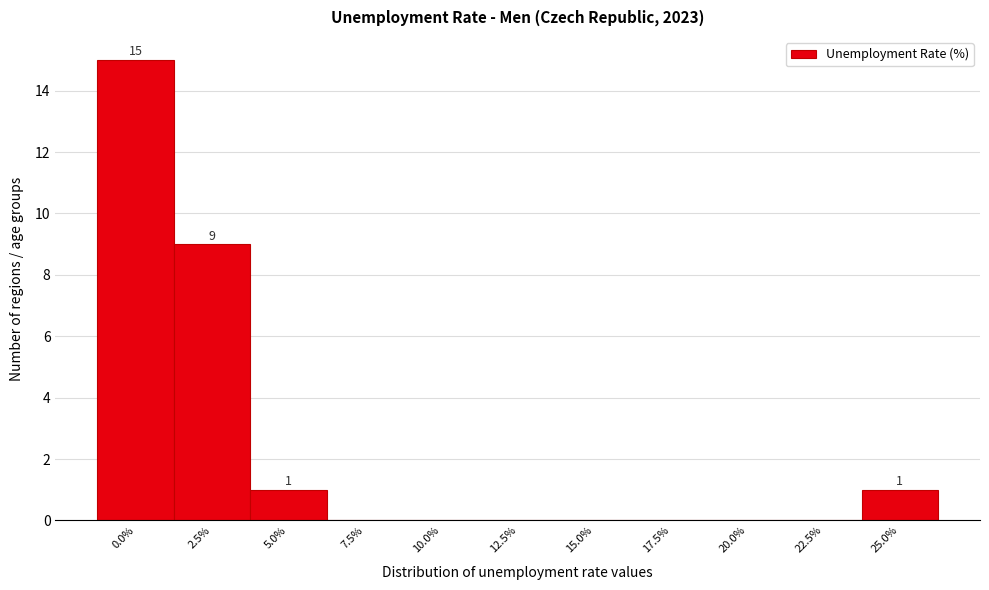

Reading left to right, extract all data points from this chart.

0.0%=15	2.5%=9	5.0%=1	7.5%=0	10.0%=0	12.5%=0	15.0%=0	17.5%=0	20.0%=0	22.5%=0	25.0%=1